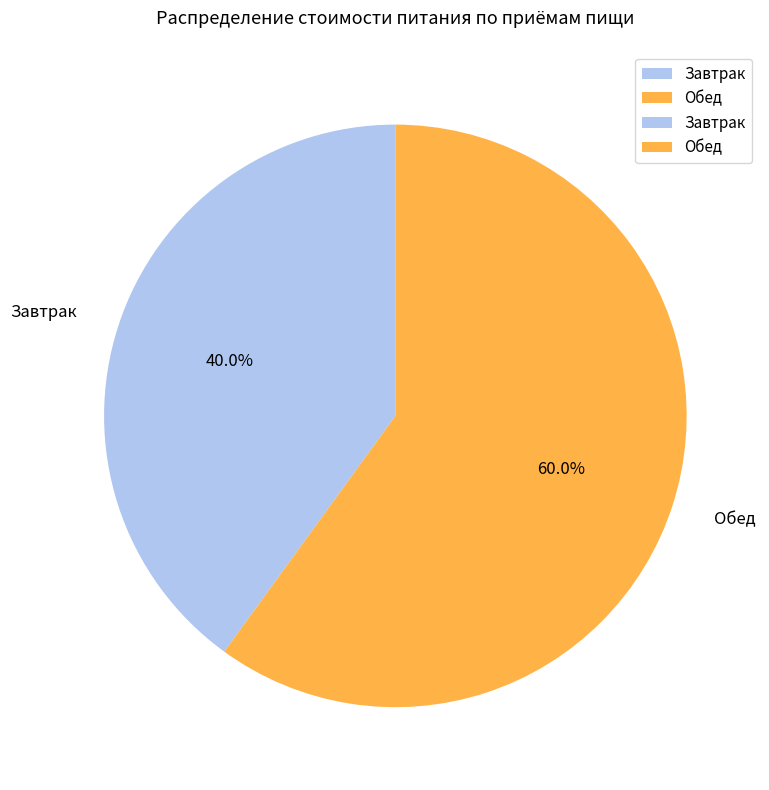

Which has a higher value, Завтрак or Обед?

Обед